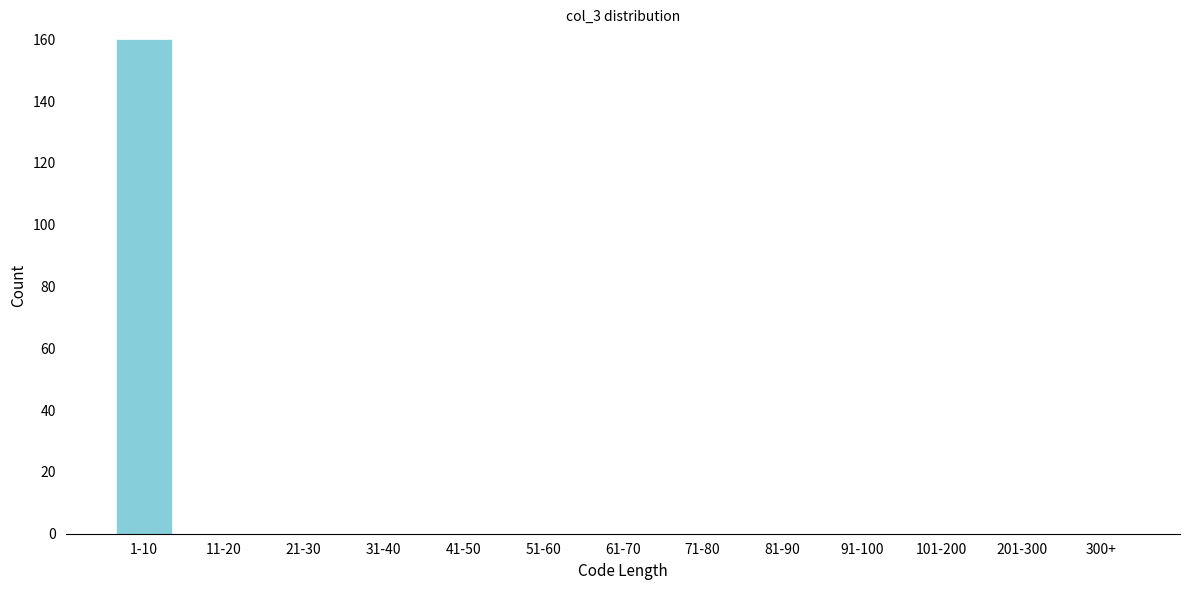

Reading left to right, what are all the values shown in this chart?

1-10=160	11-20=0	21-30=0	31-40=0	41-50=0	51-60=0	61-70=0	71-80=0	81-90=0	91-100=0	101-200=0	201-300=0	300+=0